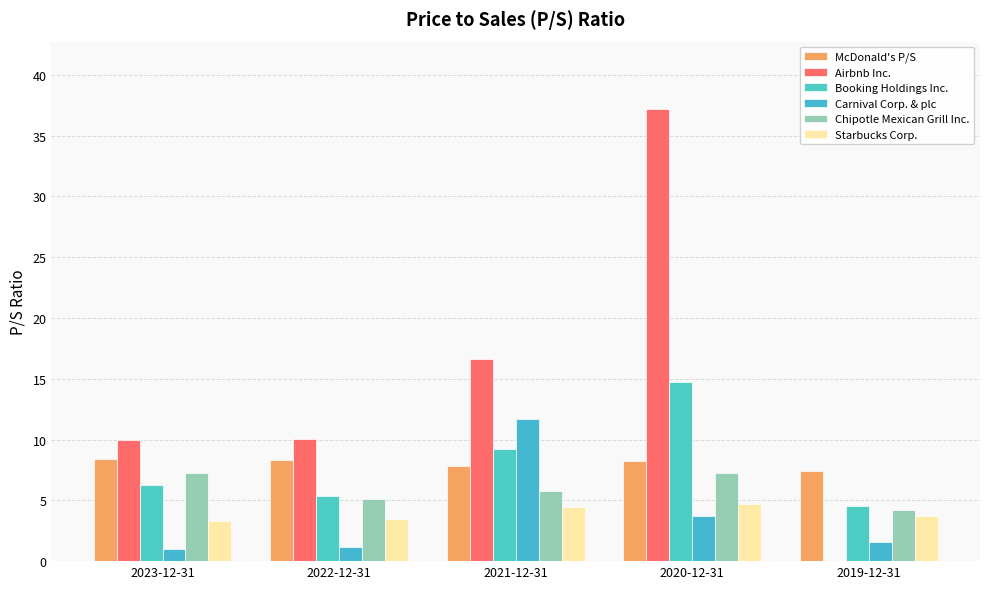

What is the difference between the maximum and minimum values in the McDonald's P/S series?

1.0